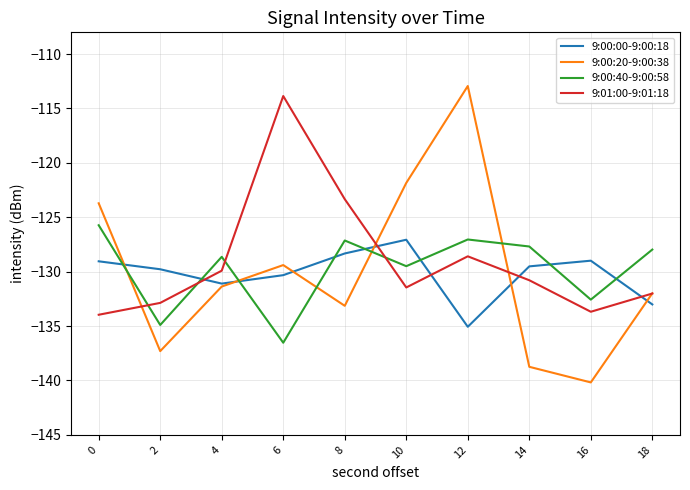

Rank the series at 12 from lowest to highest value.

9:00:00-9:00:18, 9:01:00-9:01:18, 9:00:40-9:00:58, 9:00:20-9:00:38